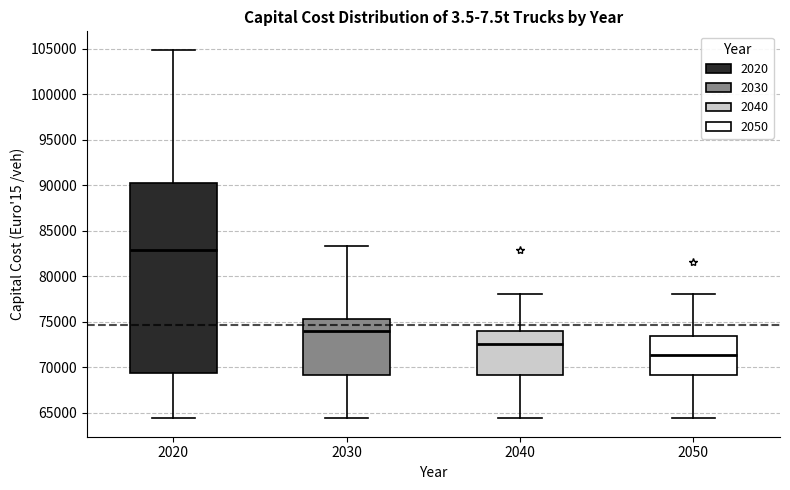

Reading left to right, transcribe this box plot: for each box, give where its median line is, the range the box spans, and where its two whiskers end, as read against the y-axis. The values are not printed on the chart, so give them approximately, as read against the axis.

2020: median 83000, box 69500 to 90000, whiskers 64500 to 105000
2030: median 74000, box 69000 to 75000, whiskers 64500 to 83500
2040: median 72500, box 69000 to 74000, whiskers 64500 to 78000
2050: median 71500, box 69000 to 73500, whiskers 64500 to 78000